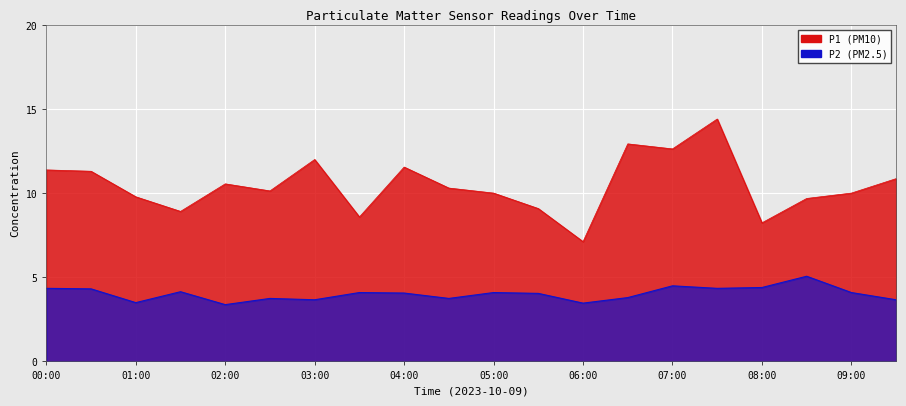

At which label is P2 closest to 4?

05:30